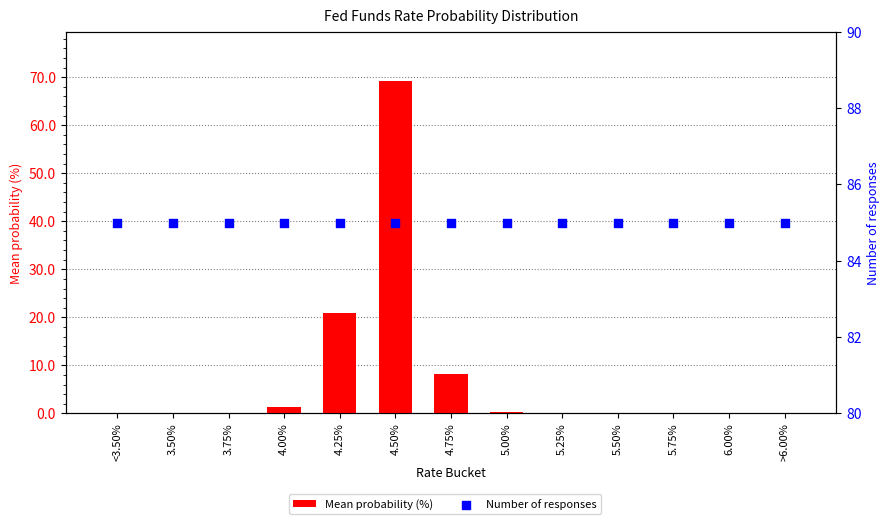

Which series contains the lowest Y value?

Mean probability (%)